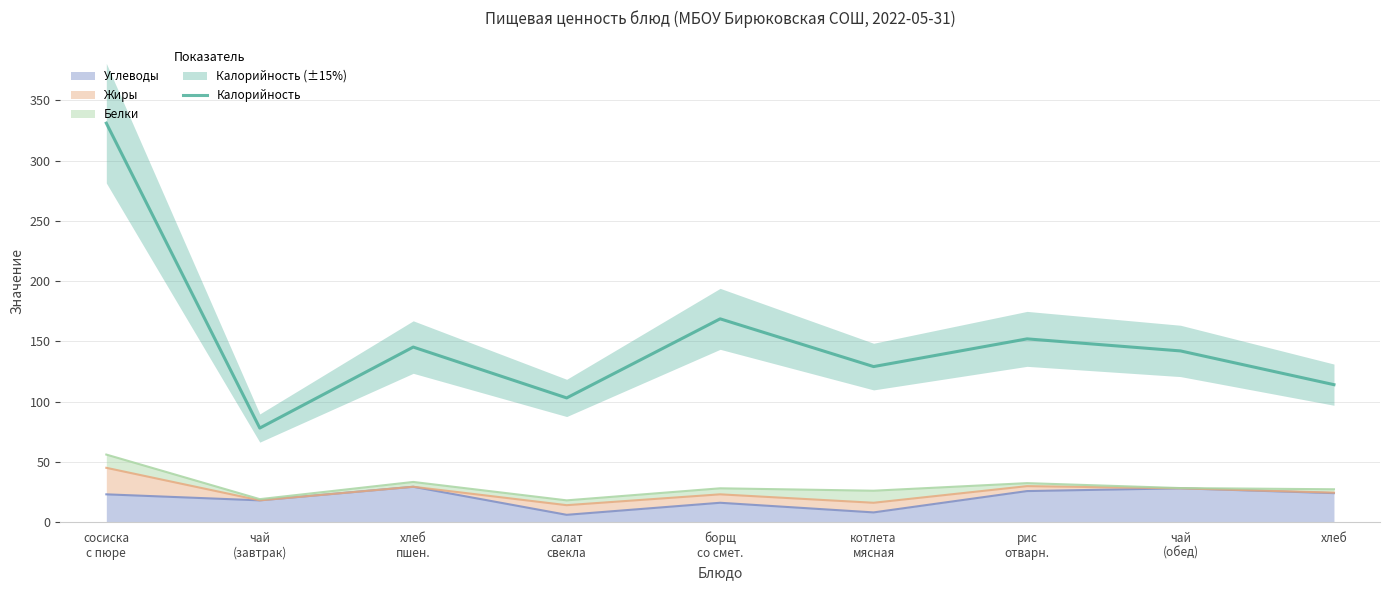

What is the difference between the second highest and minimum values?

90.6